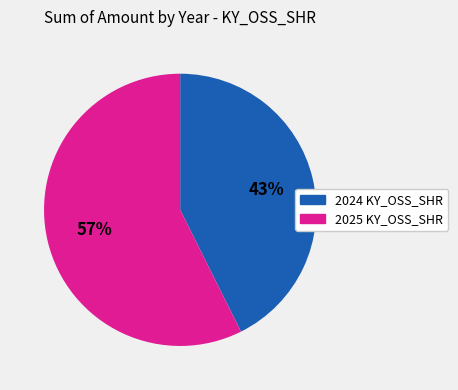

True or false: 2025 KY_OSS_SHR accounts for 57% of the total.

True